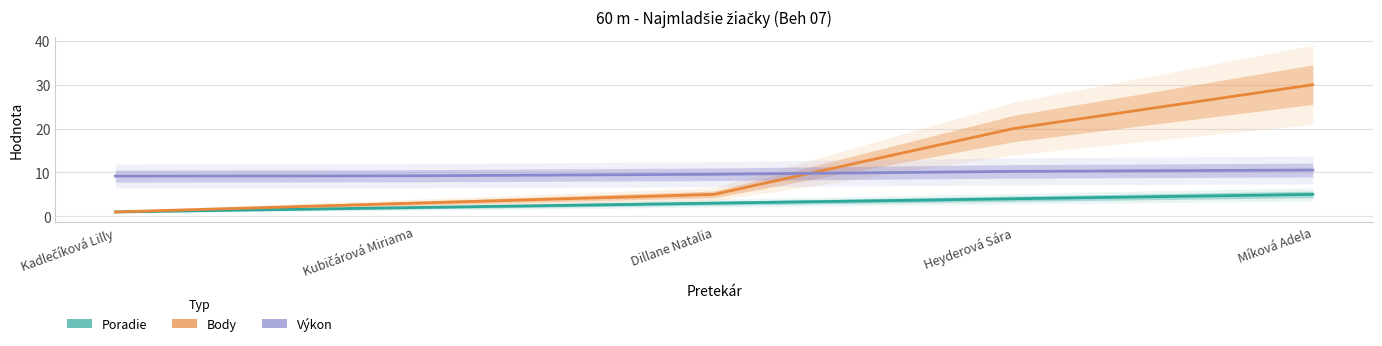

What is the total value across all series at Míková Adela?

45.5